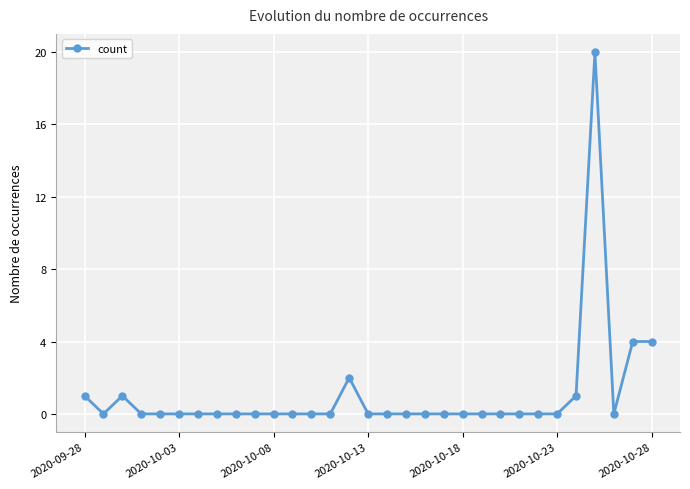

What is the maximum value shown in the chart?

20